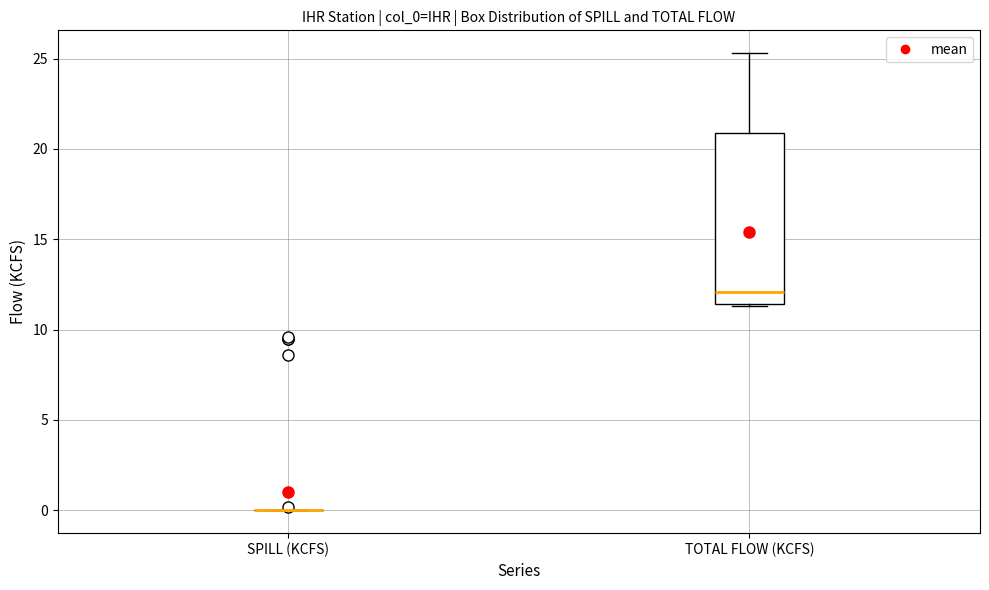

Reading left to right, transcribe this box plot: for each box, give where its median line is, the range the box spans, and where its two whiskers end, as read against the y-axis. The values are not printed on the chart, so give them approximately, as read against the axis.

SPILL (KCFS): box collapsed to a line at 0.0, whiskers 0.0 to 0.0
TOTAL FLOW (KCFS): median 12.0, box 11.5 to 21.0, whiskers 11.5 to 25.5